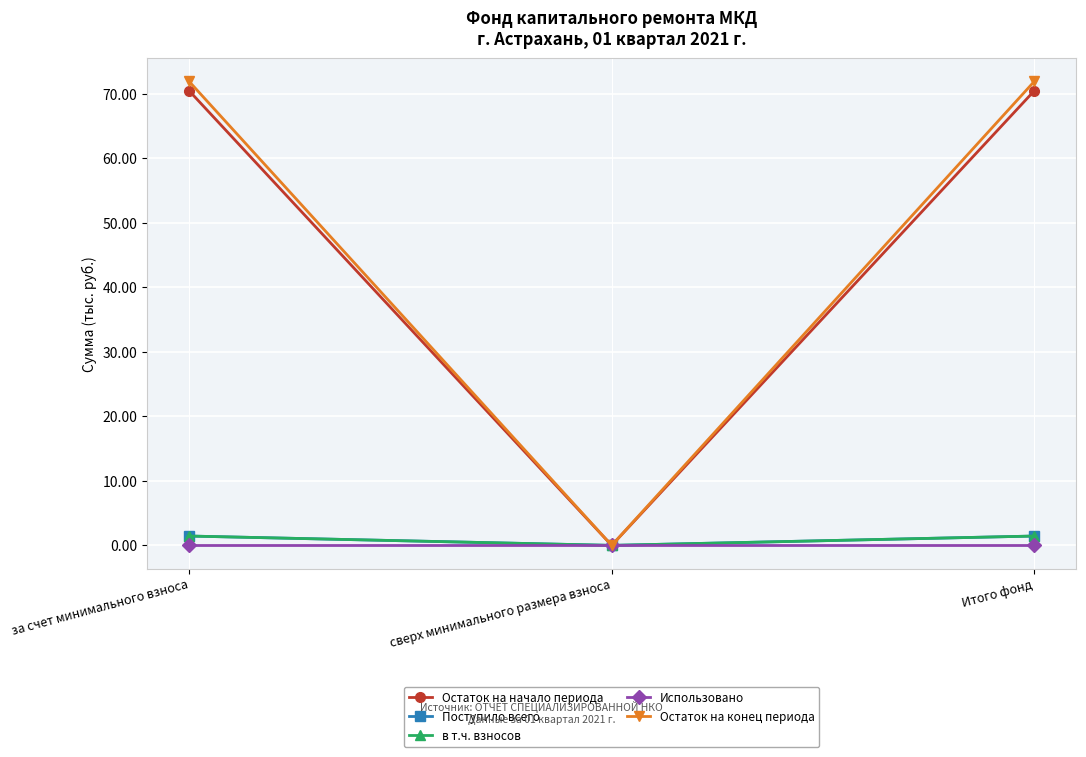

Is this an area chart (filled region under the line)?

No